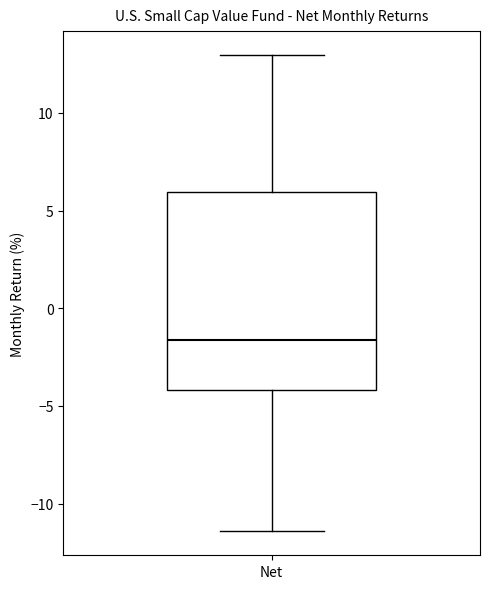

Where does the upper whisker of the box for Net end on the y-axis? The values are not printed on the chart, so give them approximately, as read against the axis.

13.0